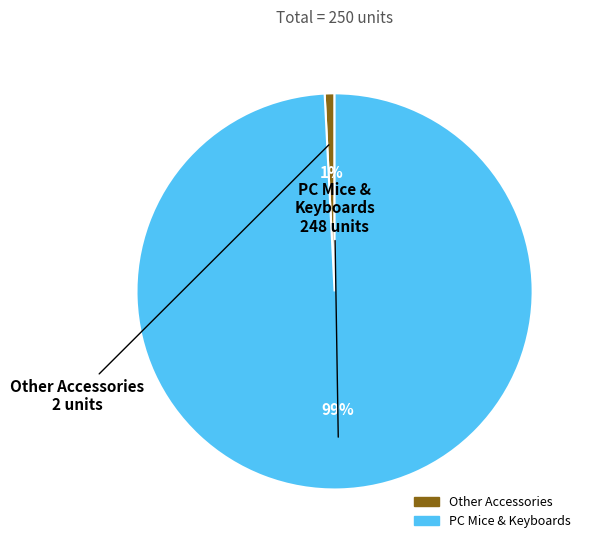

Between Other Accessories and PC Mice & Keyboards, which is larger?

PC Mice & Keyboards